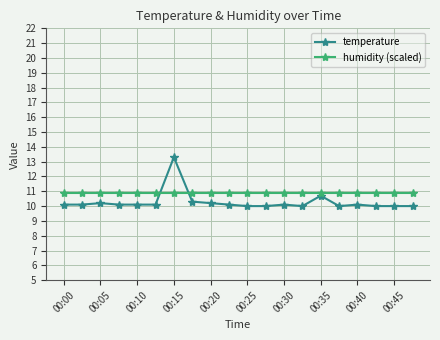

What is the greatest value displayed?

13.3